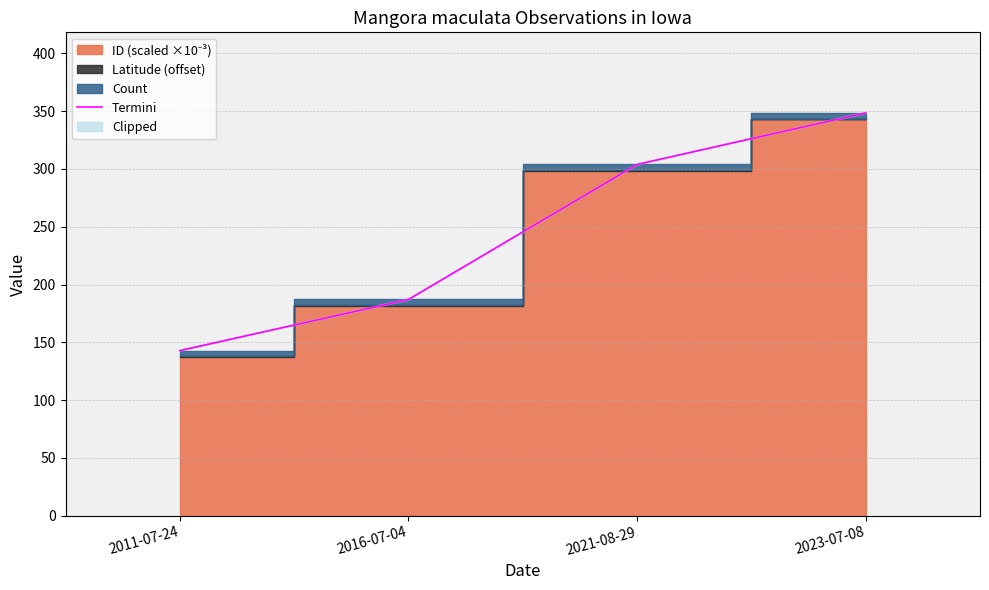

What is the change in value from 2011-07-24 to 2016-07-04?

+44.2